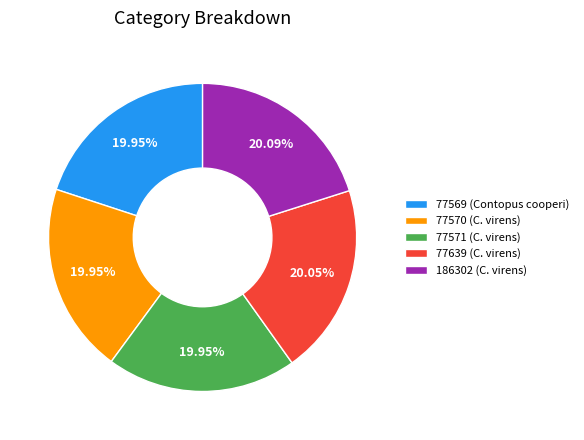

Is there any slice that represents more than half of the pie?

No